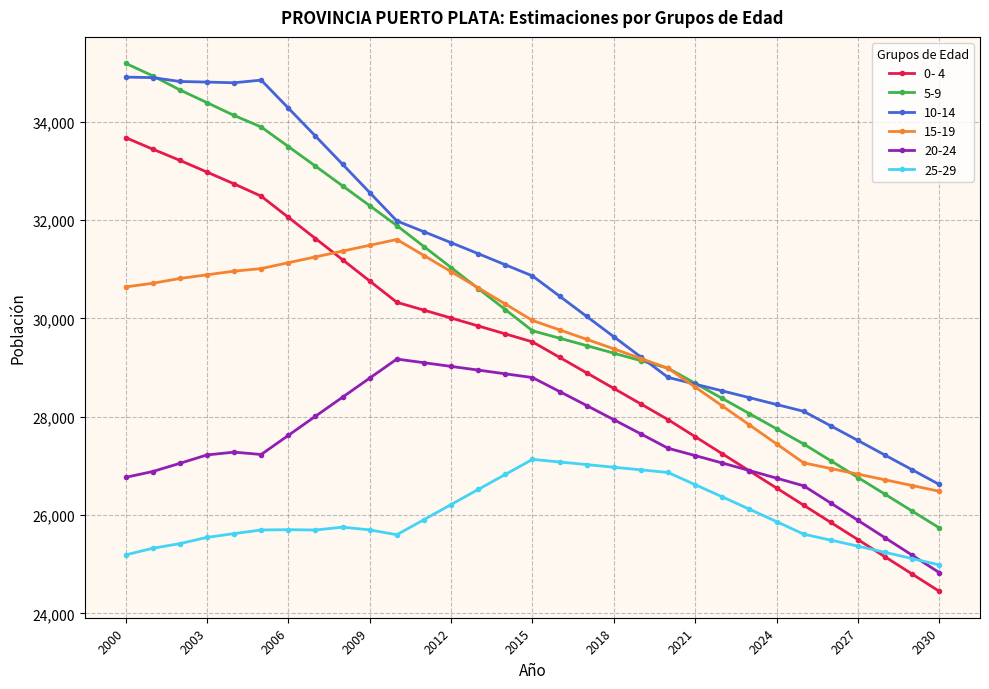

What is the minimum value for 10-14?

26622